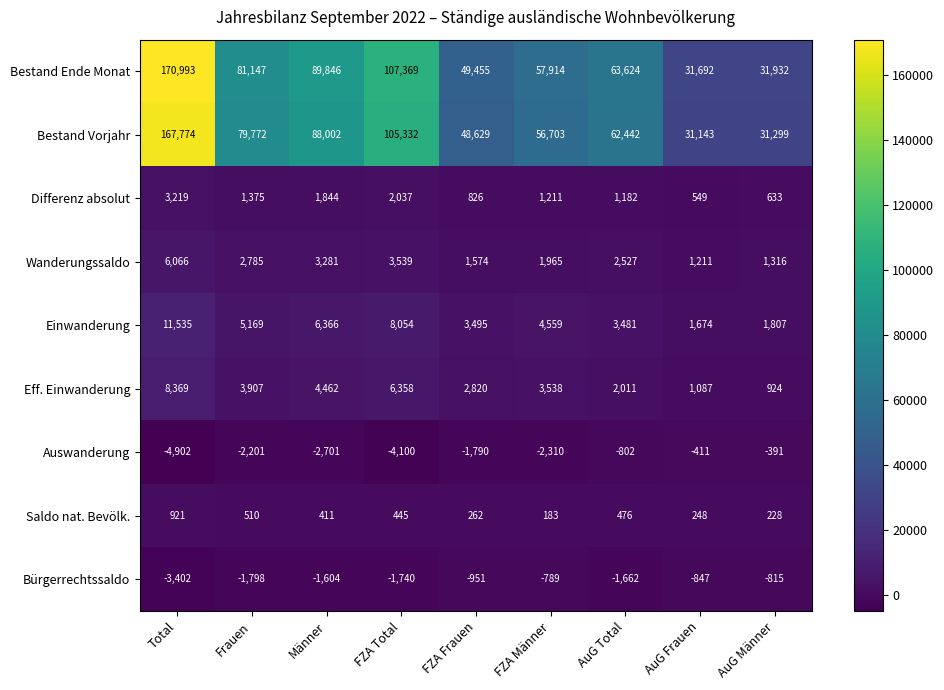

Which label corresponds to the largest value in the chart?

Total